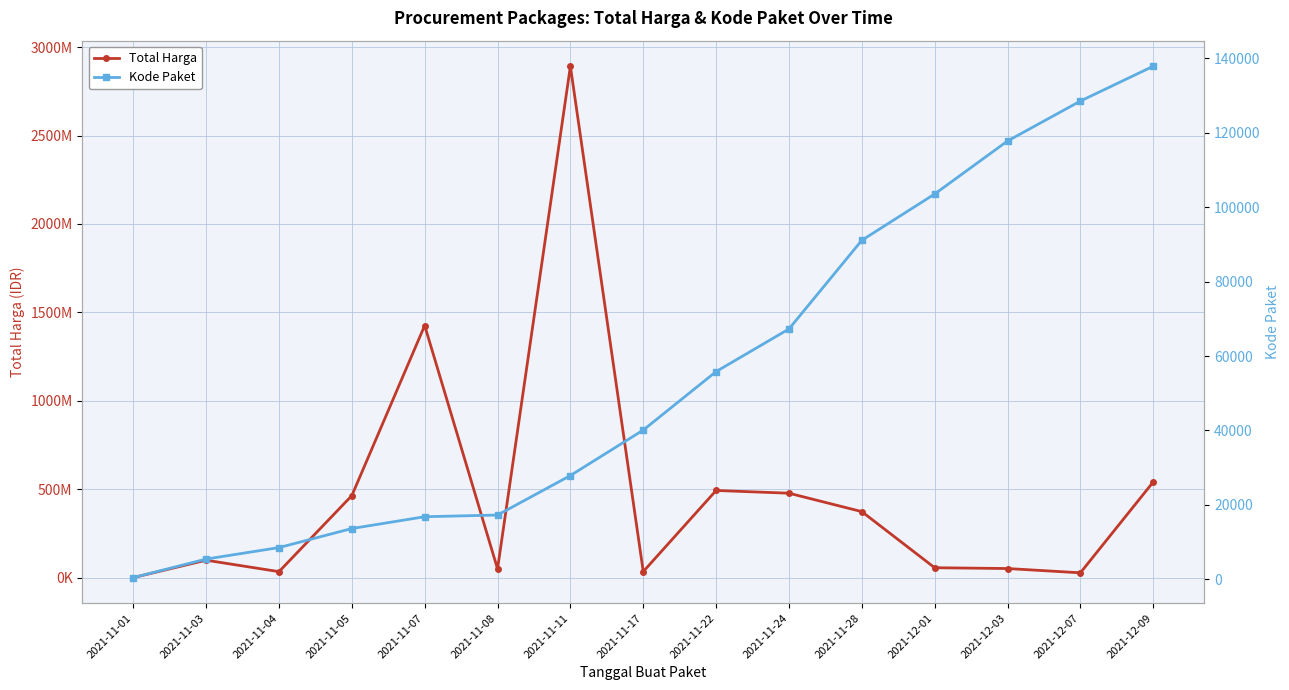

True or false: Kode Paket and Total Harga cross at least once.

False